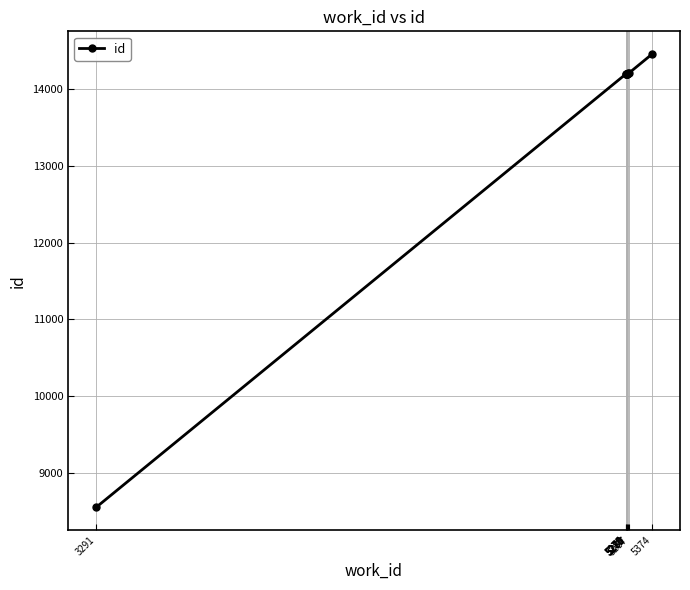

What is the average value?

13659